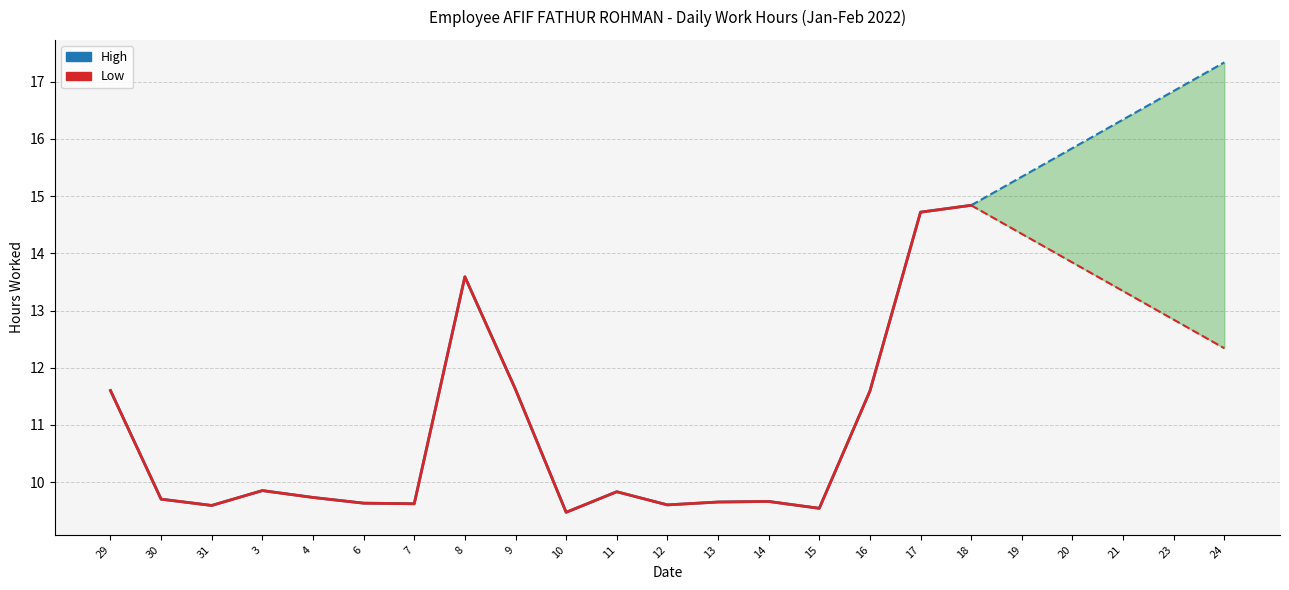

At which label is Low closest to 12?

9